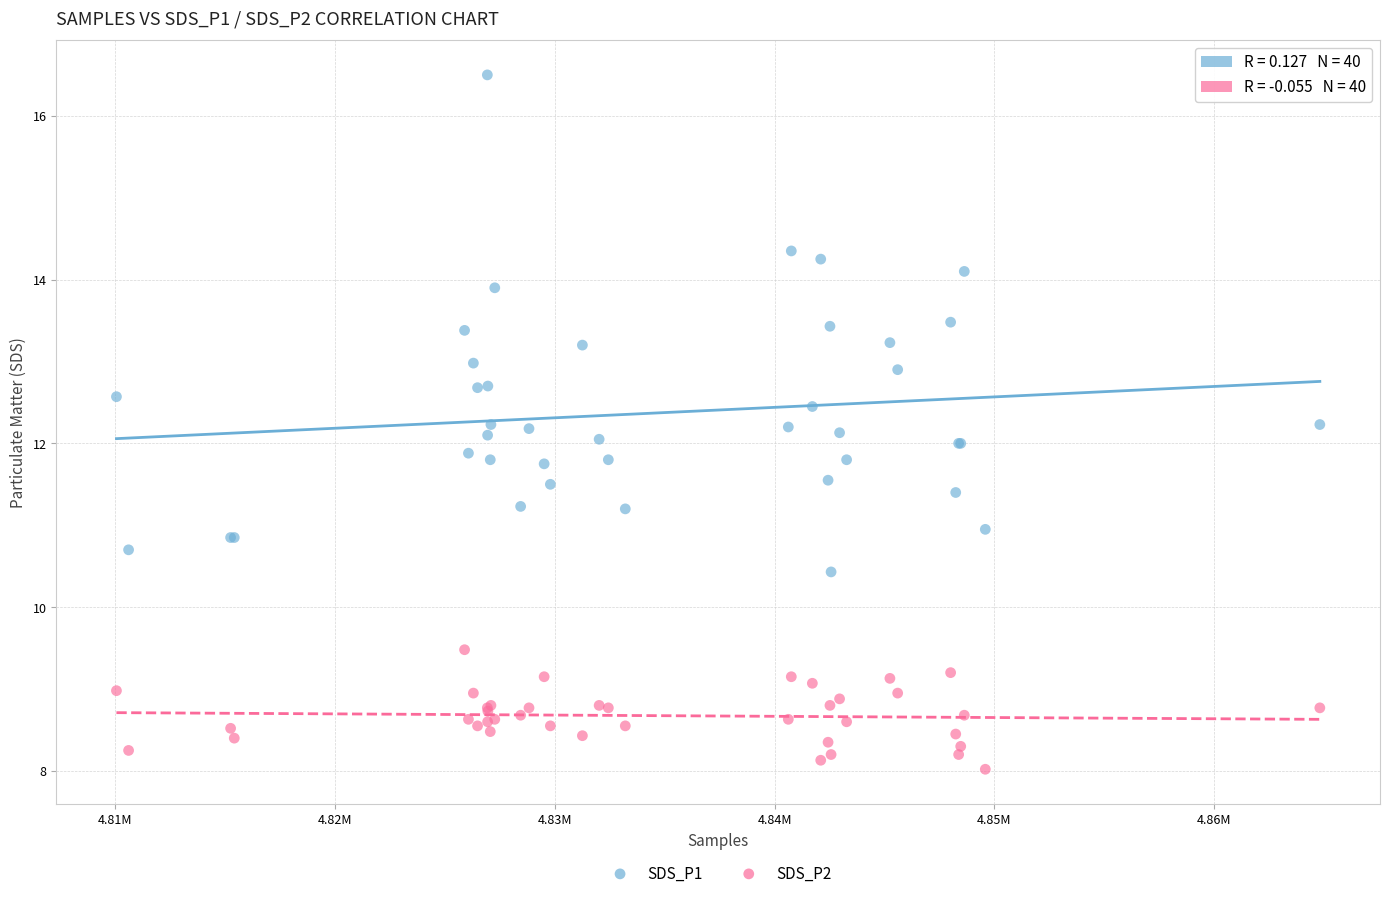

Which series contains the lowest Y value?

SDS_P2